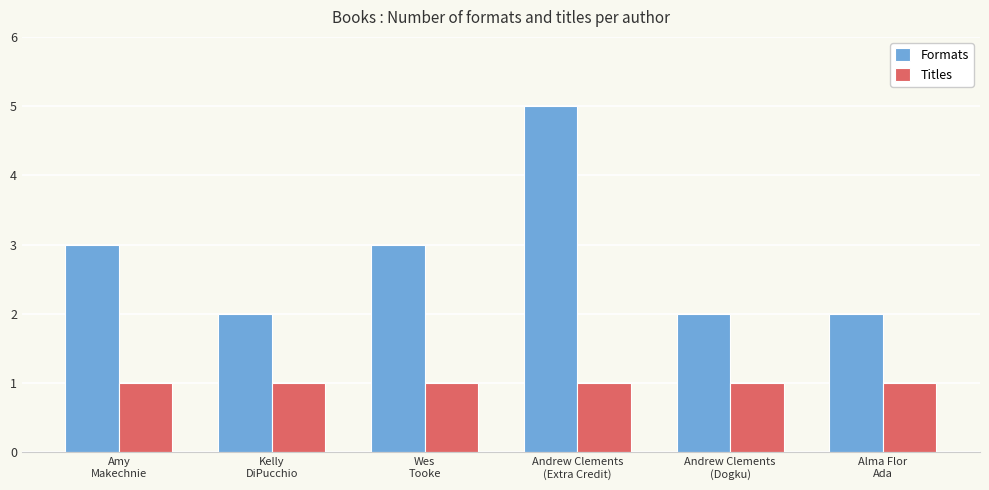

Which series has the widest spread of values?

Formats